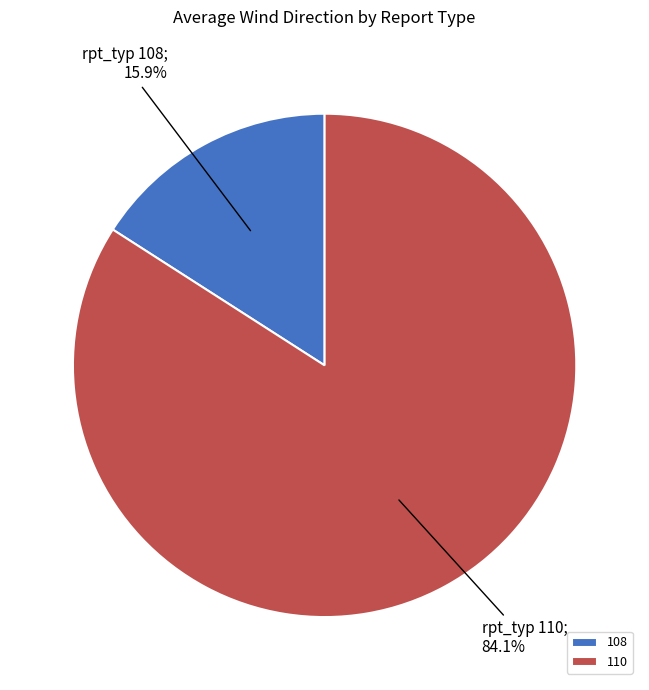

What is the smallest slice in the pie chart?

108